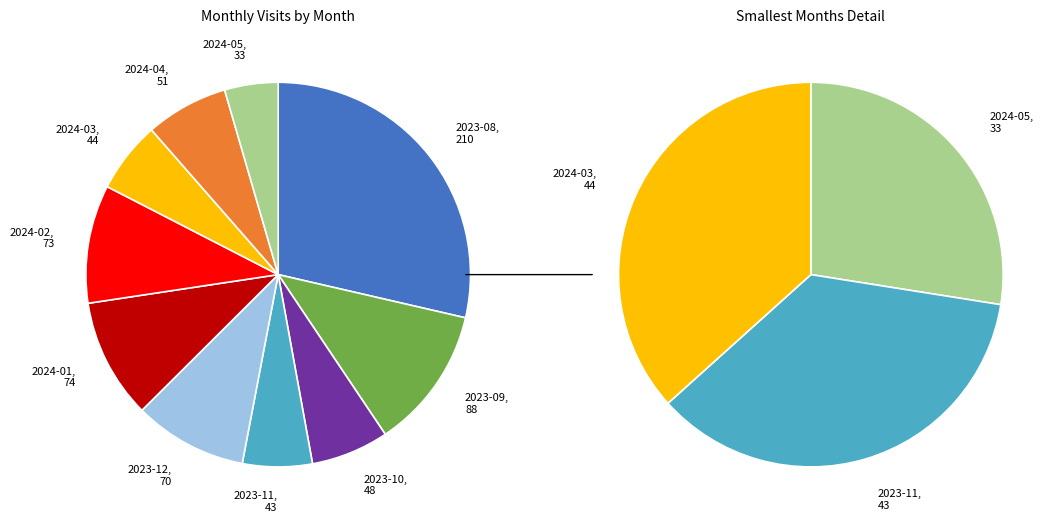

Is there any slice that represents more than half of the pie?

No